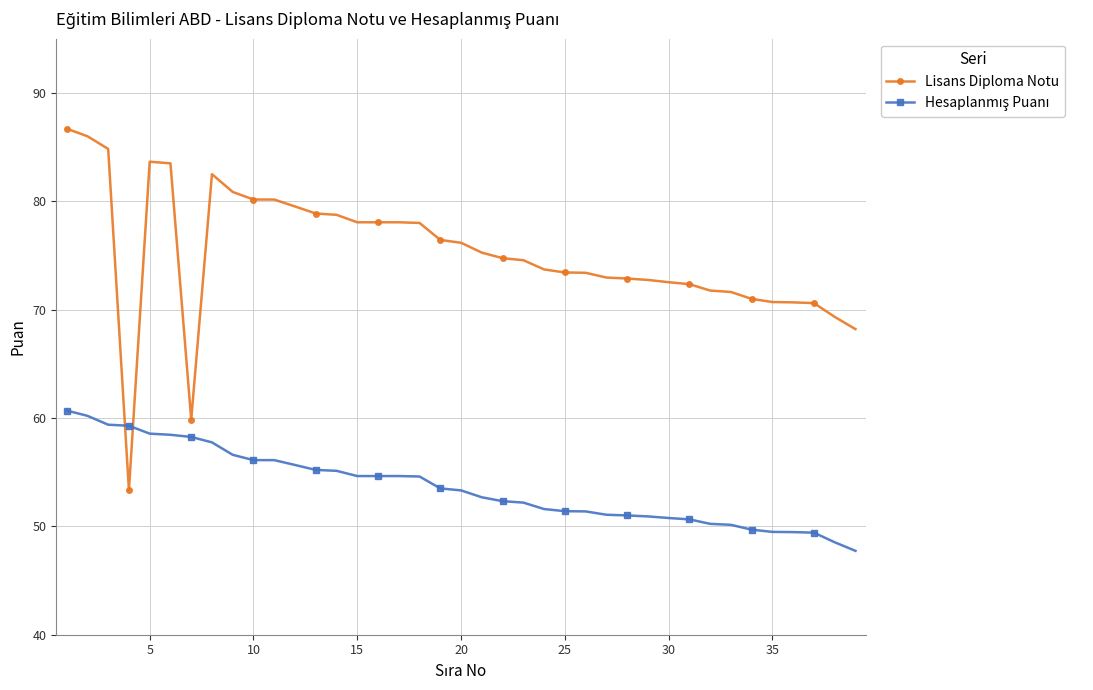

How many categories are shown in the chart?

39